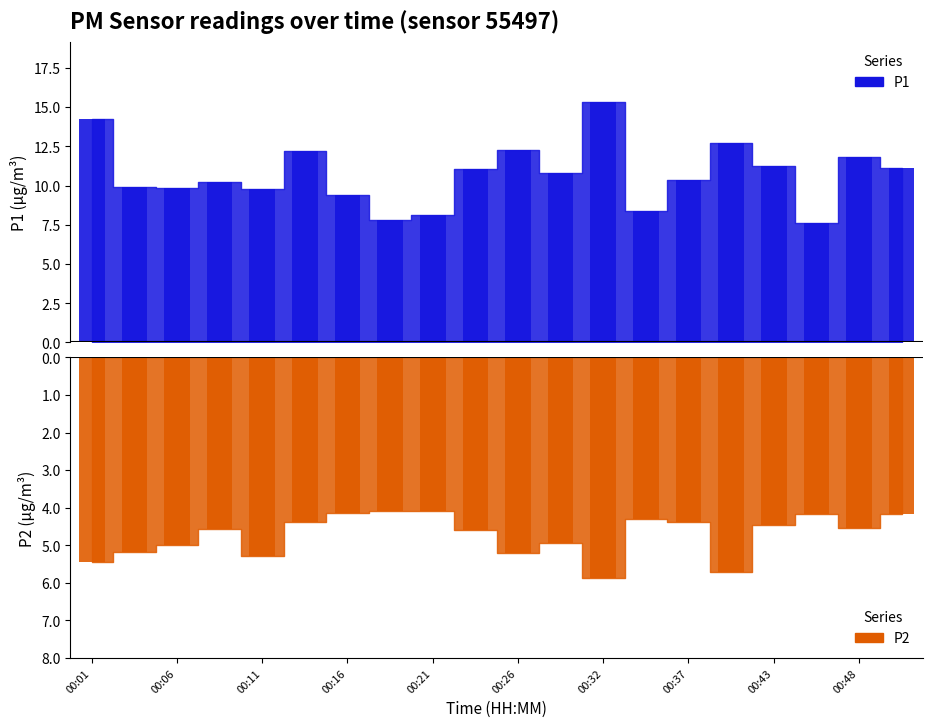

How many bars are there in each group?

2